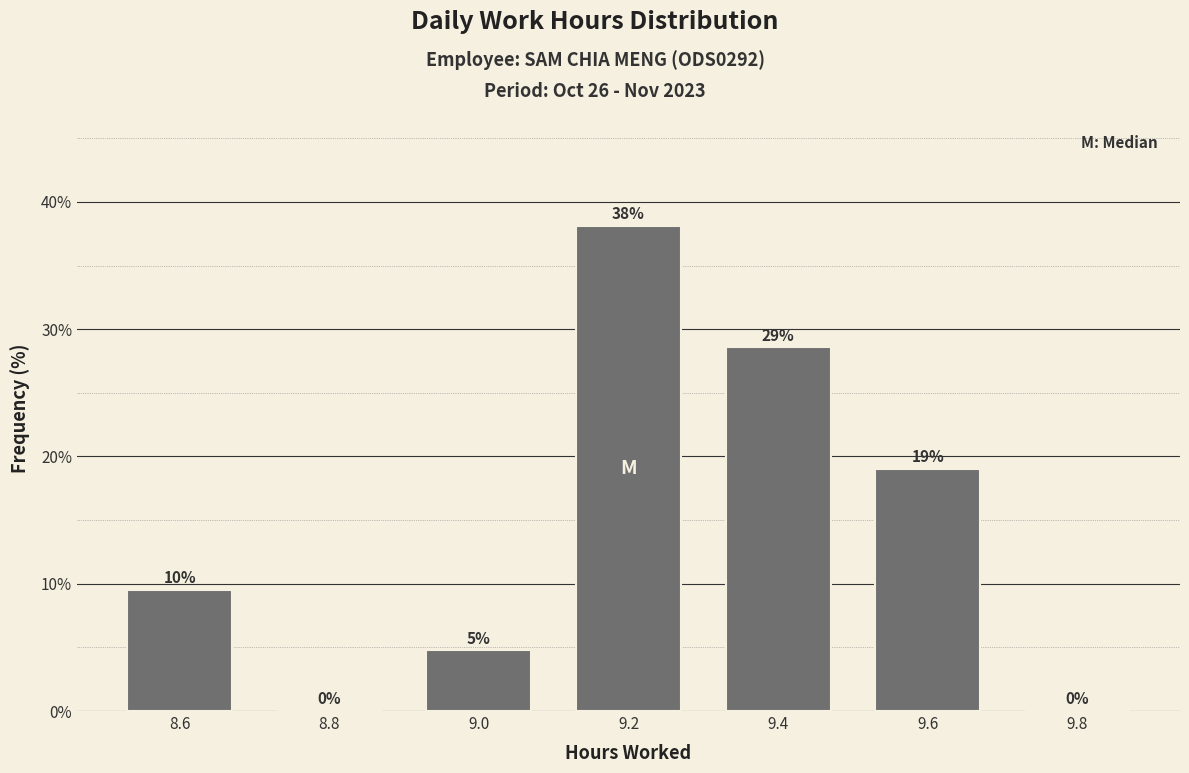

What is the change in value from 8.8 to 9.6?

+19.0